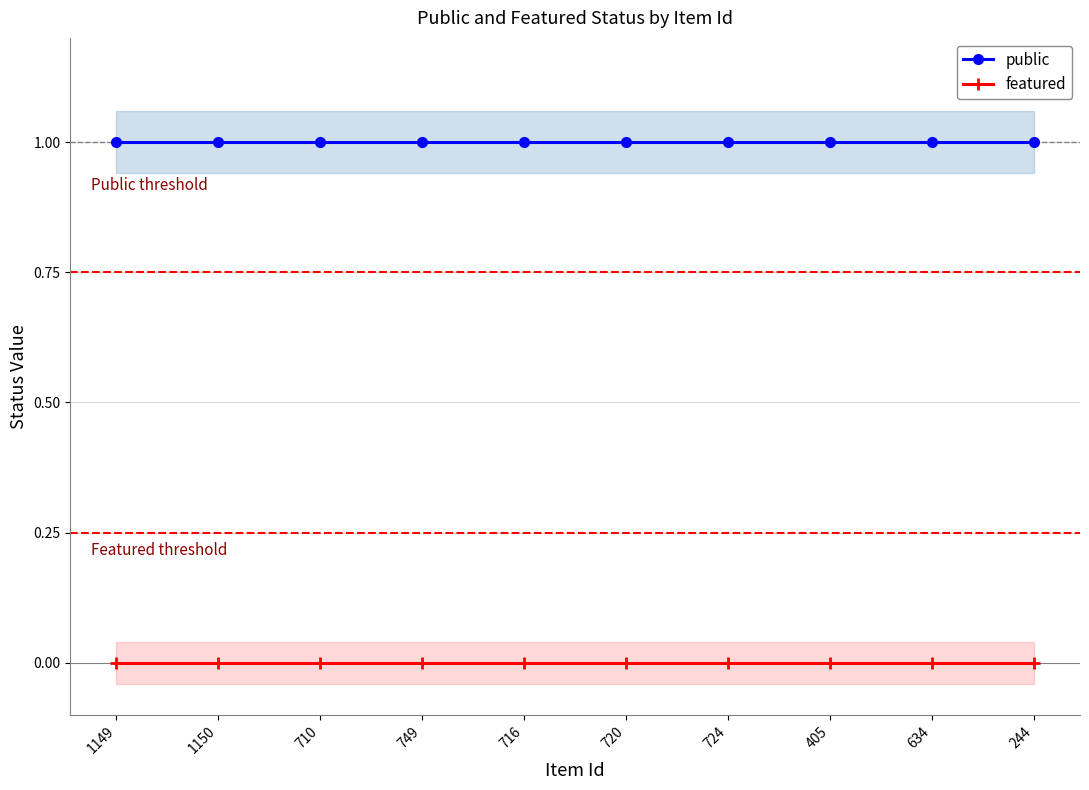

How many lines are shown in the chart?

2